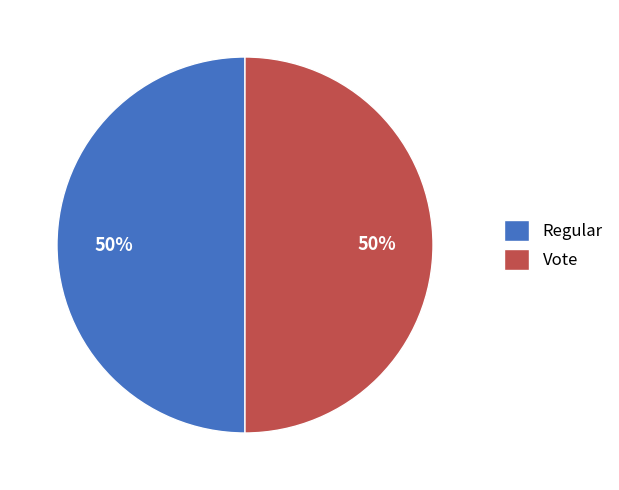

What percentage is the Vote slice, to the nearest percent?

50%